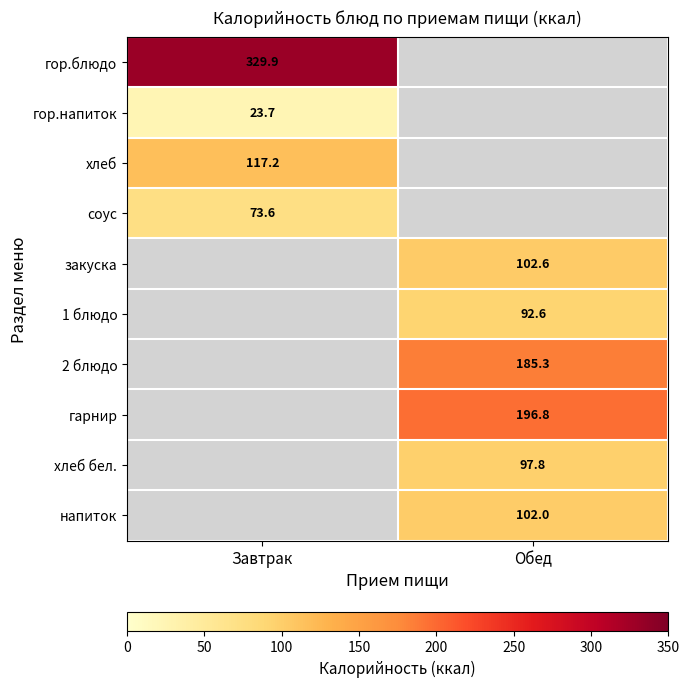

The value of гор.блюдо at Завтрак is 209.3. True or false?

False